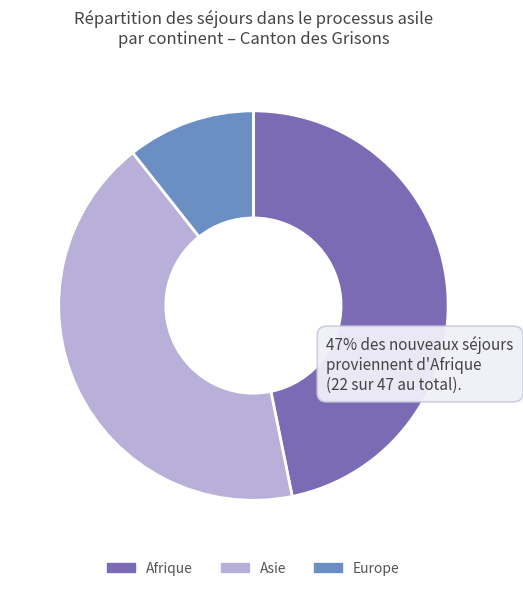

Which has a higher value, Asie or Europe?

Asie